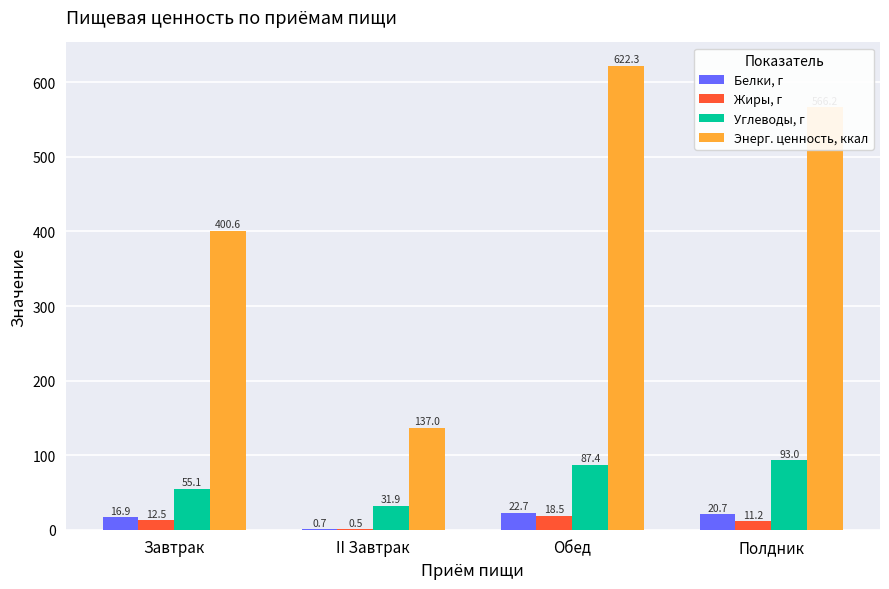

Which series changed the most between Обед and Полдник?

Энерг. ценность, ккал